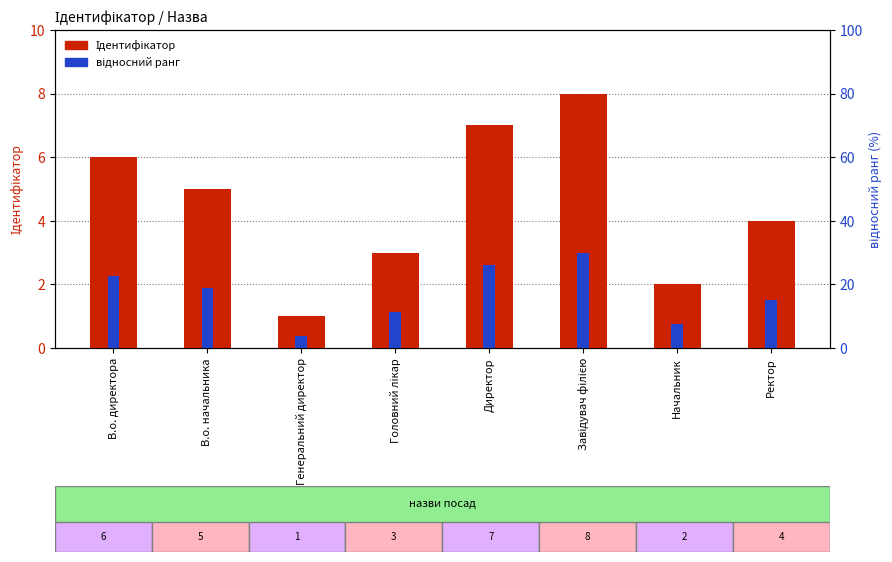

What position from the left is Начальник?

7